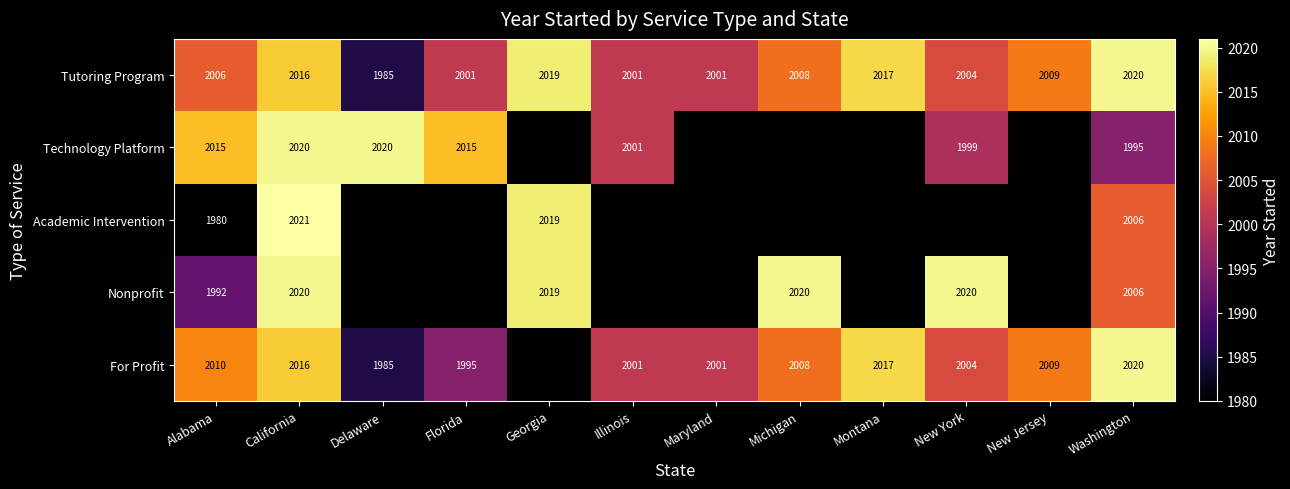

True or false: Academic Intervention has a value of 3279 at Alabama.

False